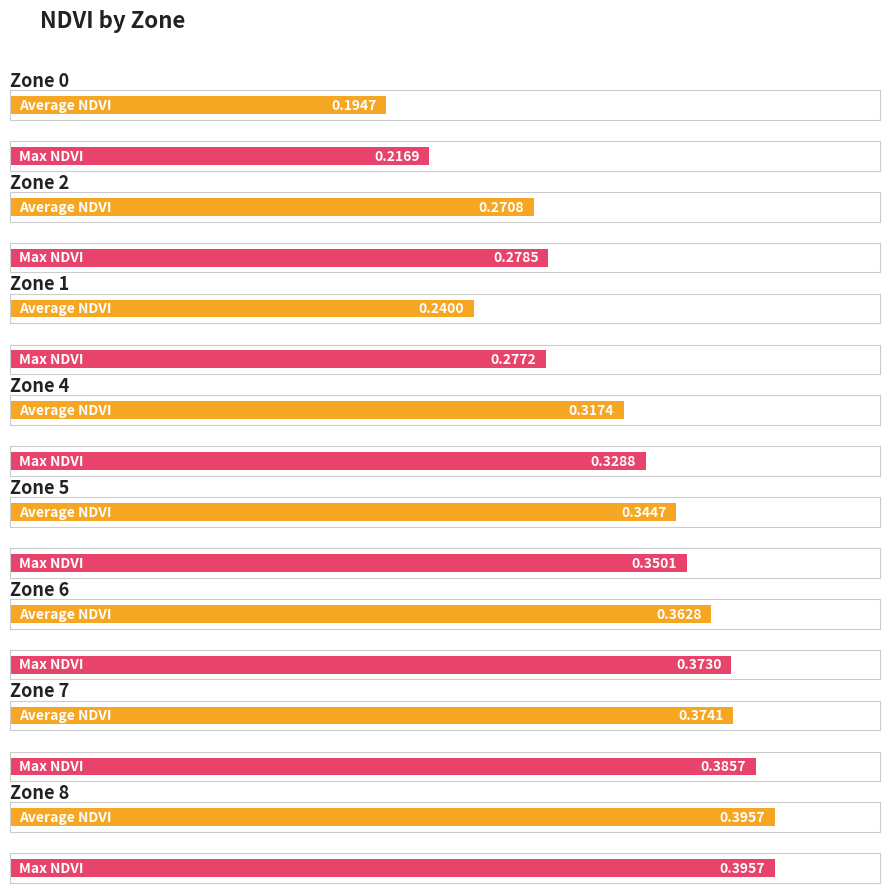

What is the smallest value displayed?

0.2